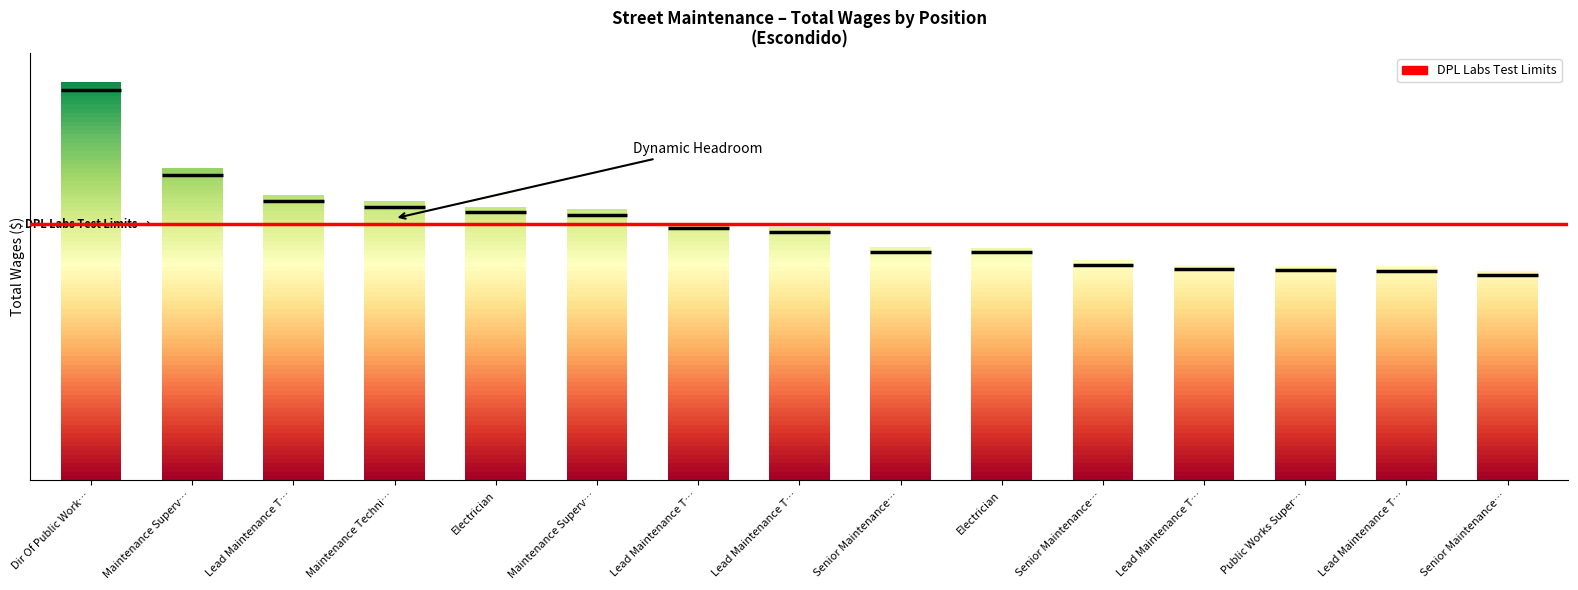

How many categories are shown in the chart?

15